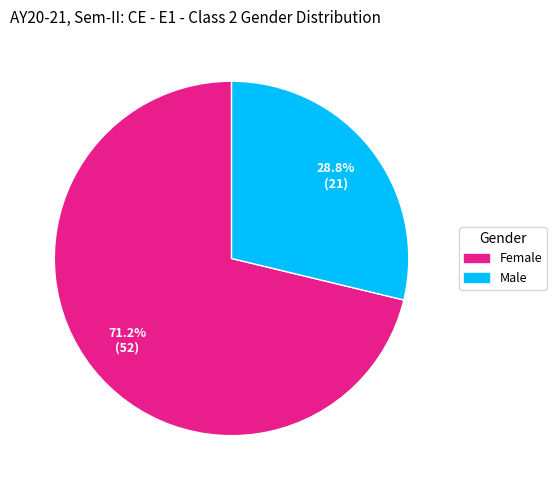

What is the smallest slice in the pie chart?

Male